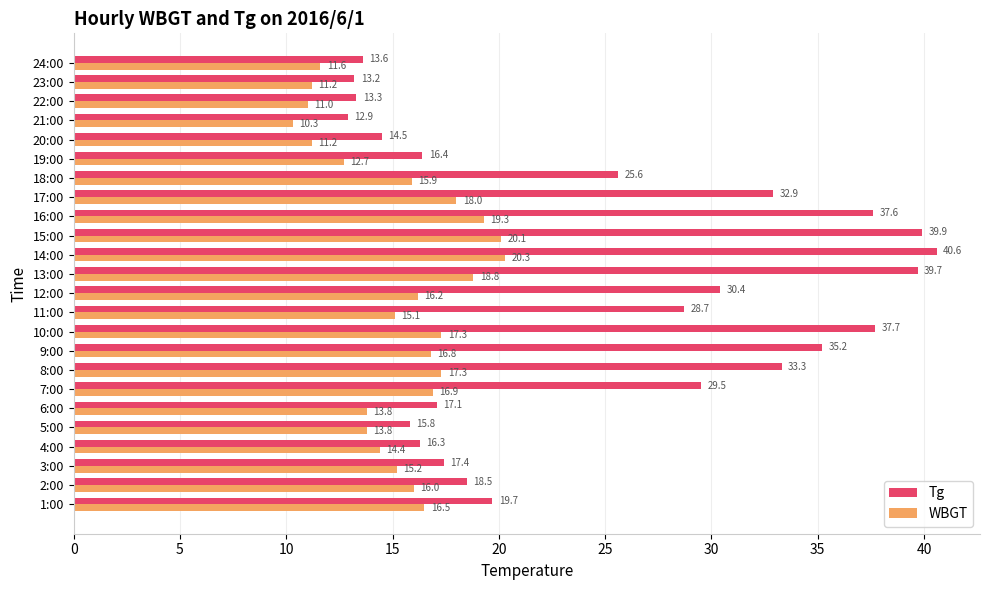

Where is WBGT nearest to the value 15?

11:00